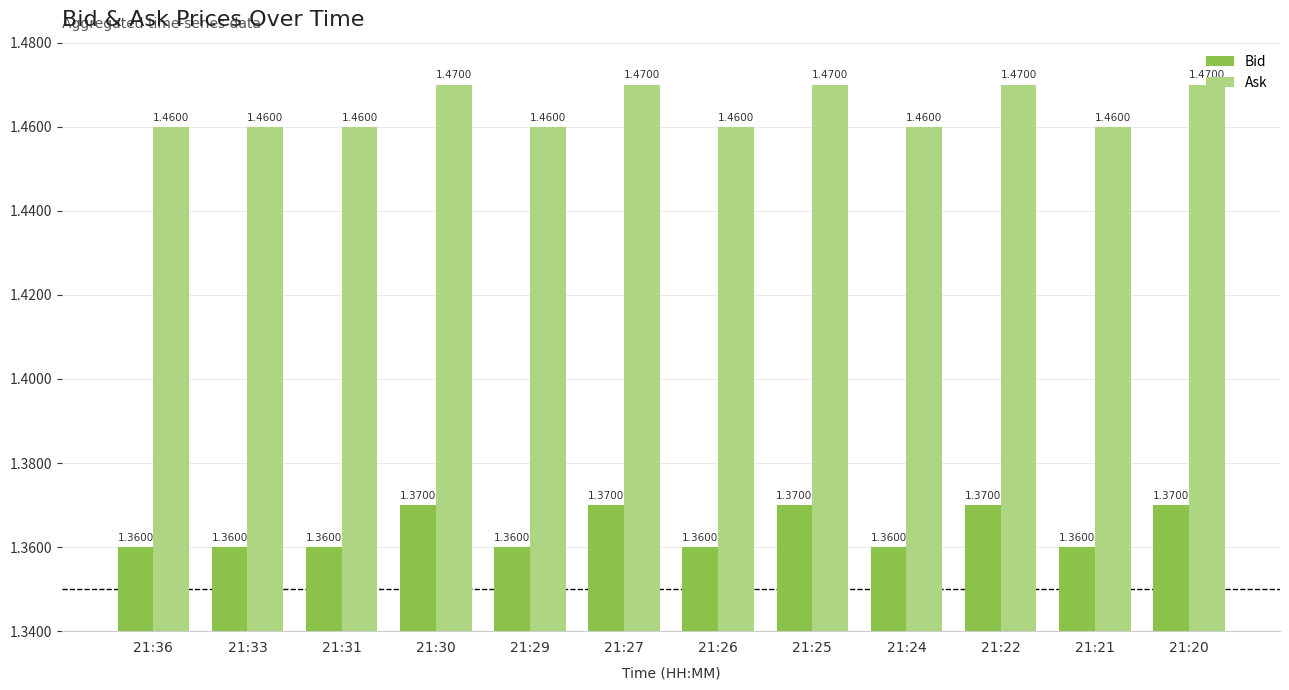

What is the total value across all series at 21:27?

2.8